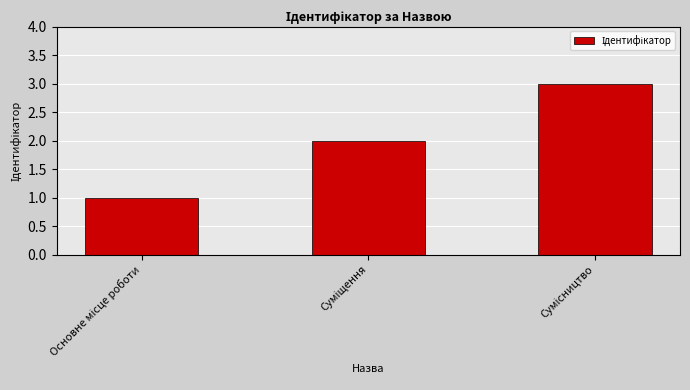

What is the sum of all values?

6